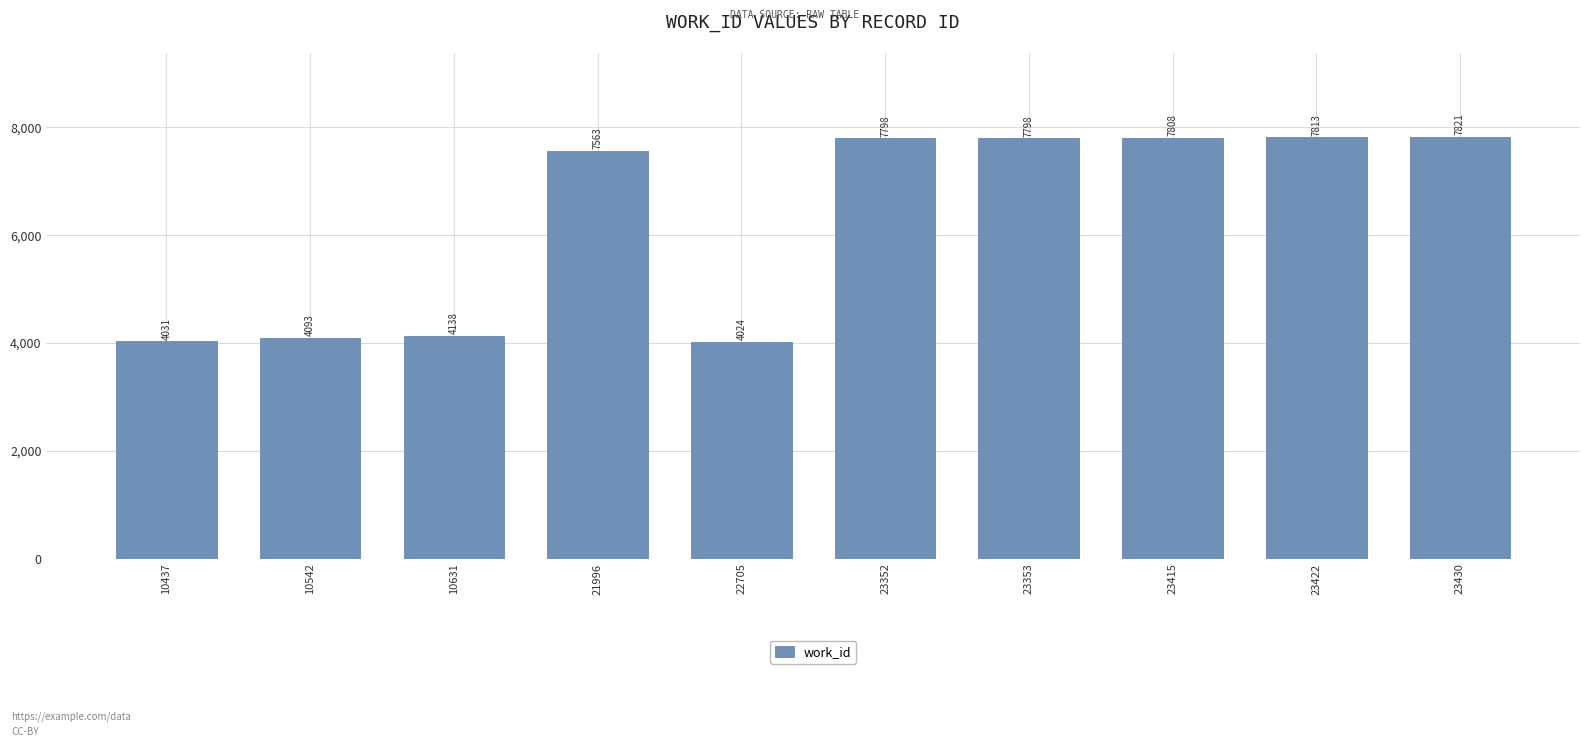

What is the sum of the values at 10437 and 10542?

8124